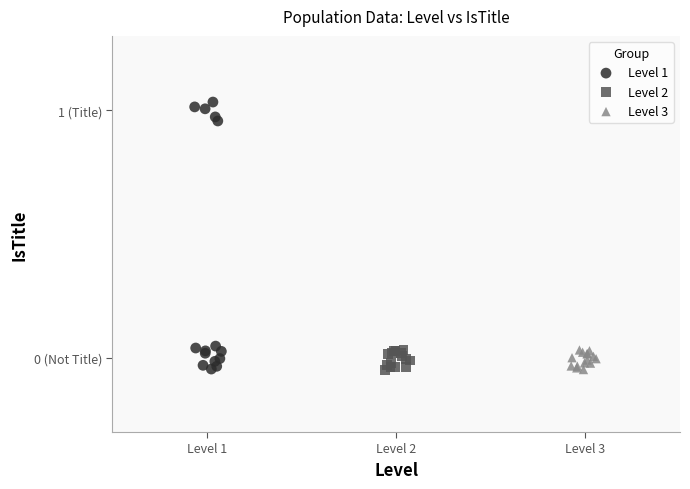

Which series contains the highest Y value?

Level 1